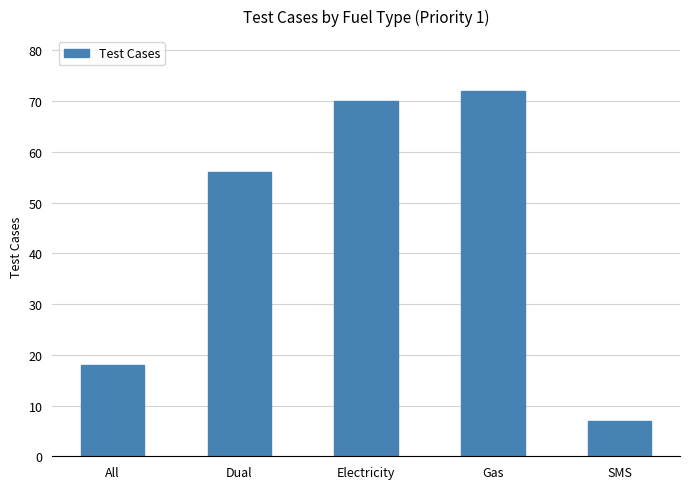

Reading left to right, what are all the values shown in this chart?

18	56	70	72	7